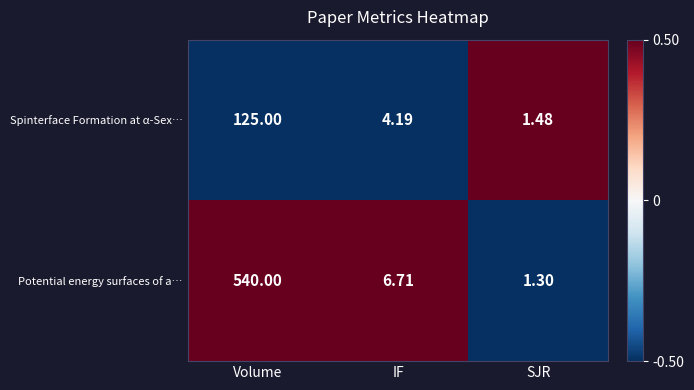

Rank the categories by Potential energy surfaces of a… value from highest to lowest.

Volume, IF, SJR